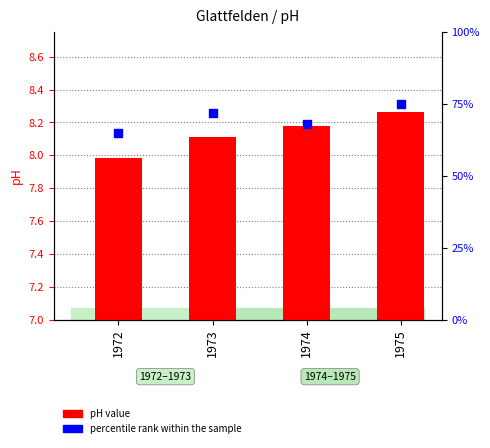

Is the value of percentile rank within the sample at 1975 greater than the value of pH value at 1972?

Yes